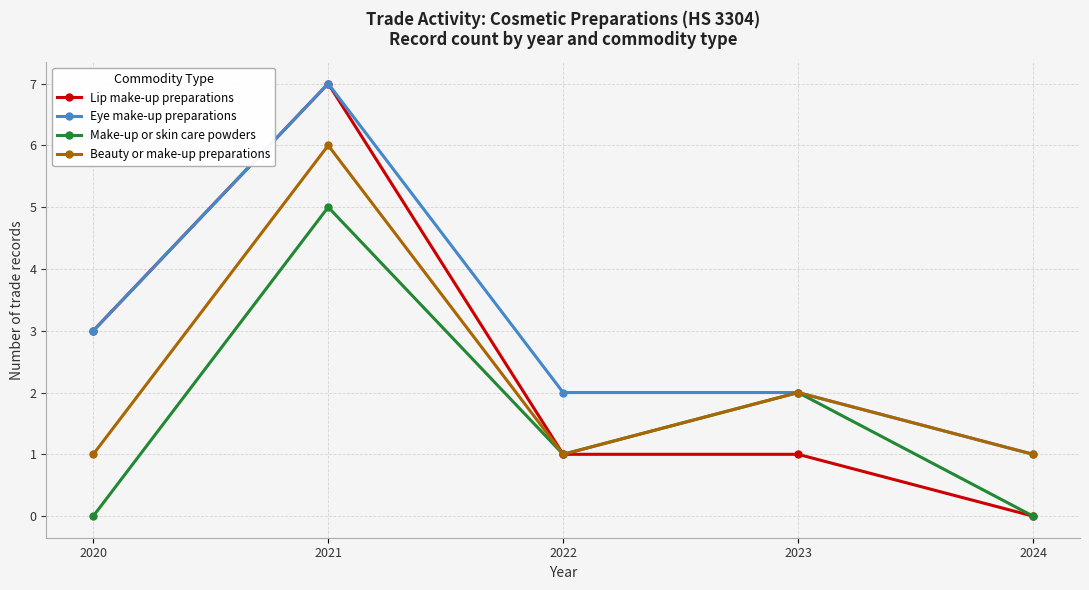

What is the total value across all series at 2022?

5